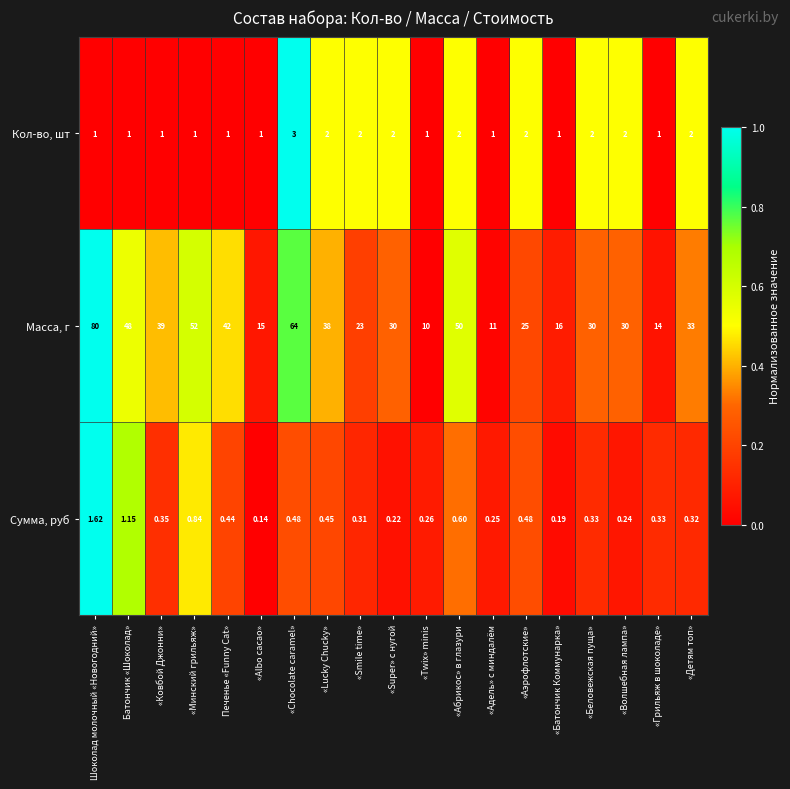

Which series has the largest total across all categories?

Масса, г